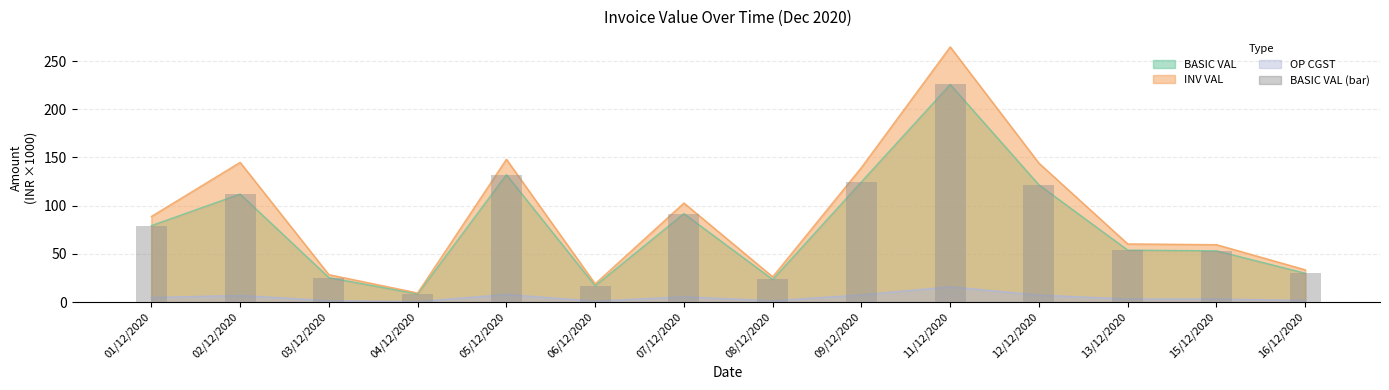

What is the label of the 7th bar from the left?

07/12/2020